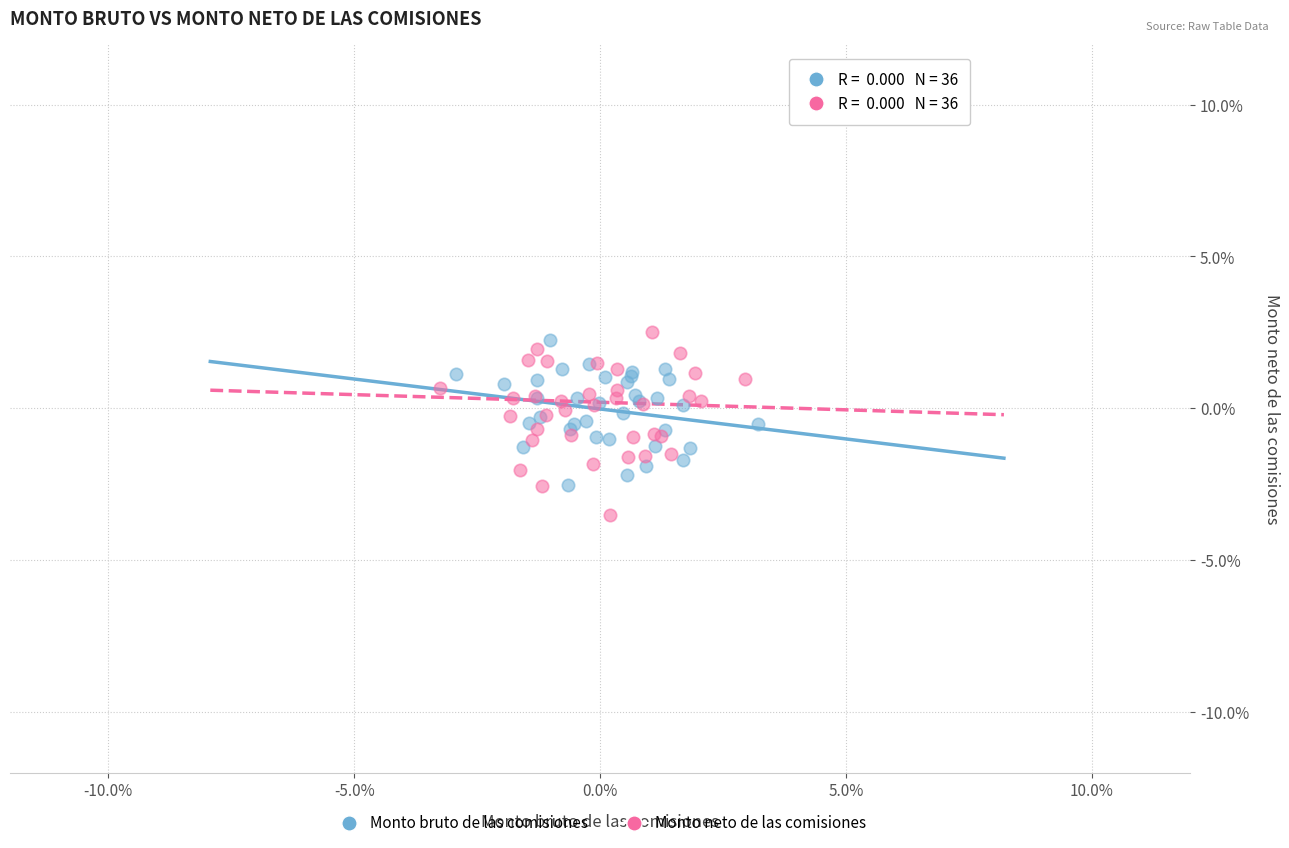

Which series has the widest spread of Y values?

Monto neto de las comisiones